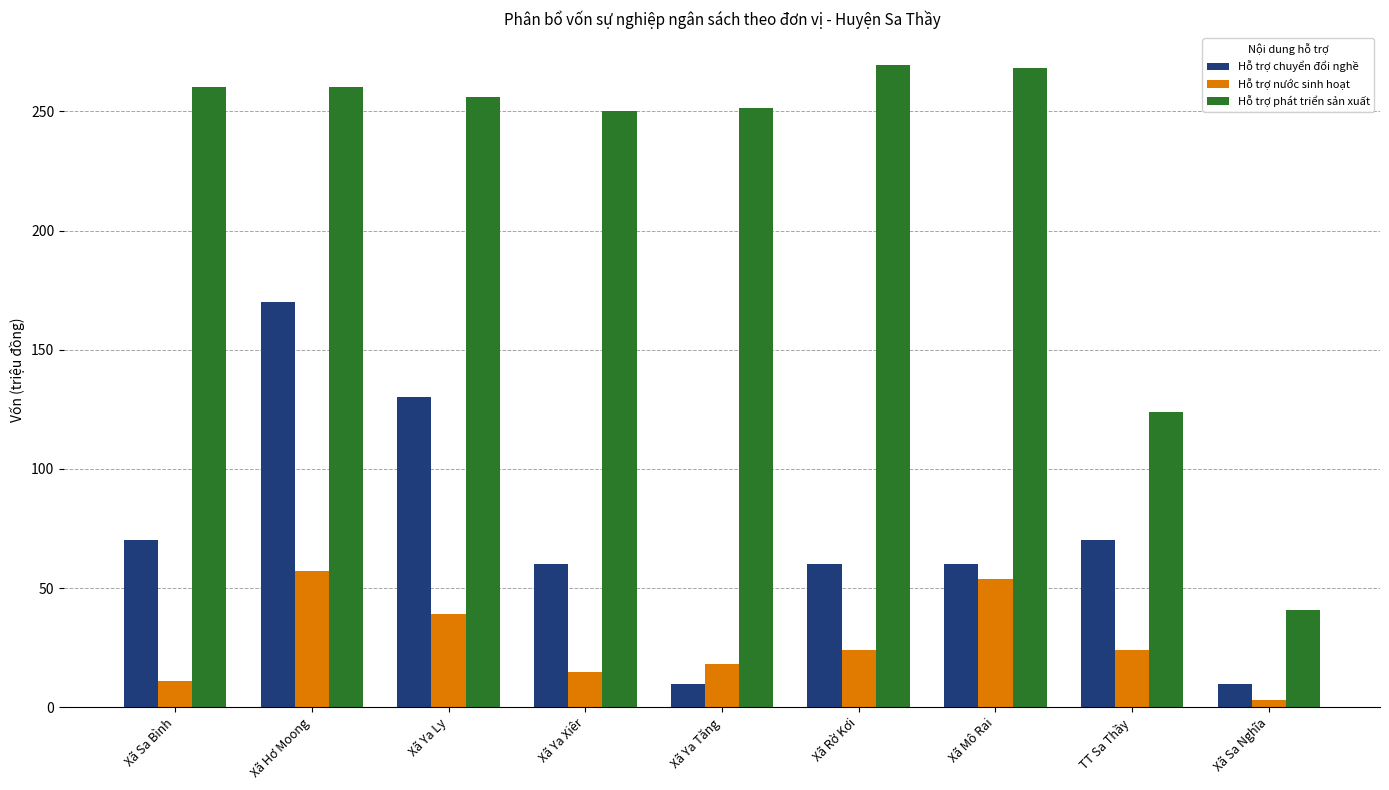

What is the difference between the maximum and minimum values in the Hỗ trợ phát triển sản xuất series?

228.4